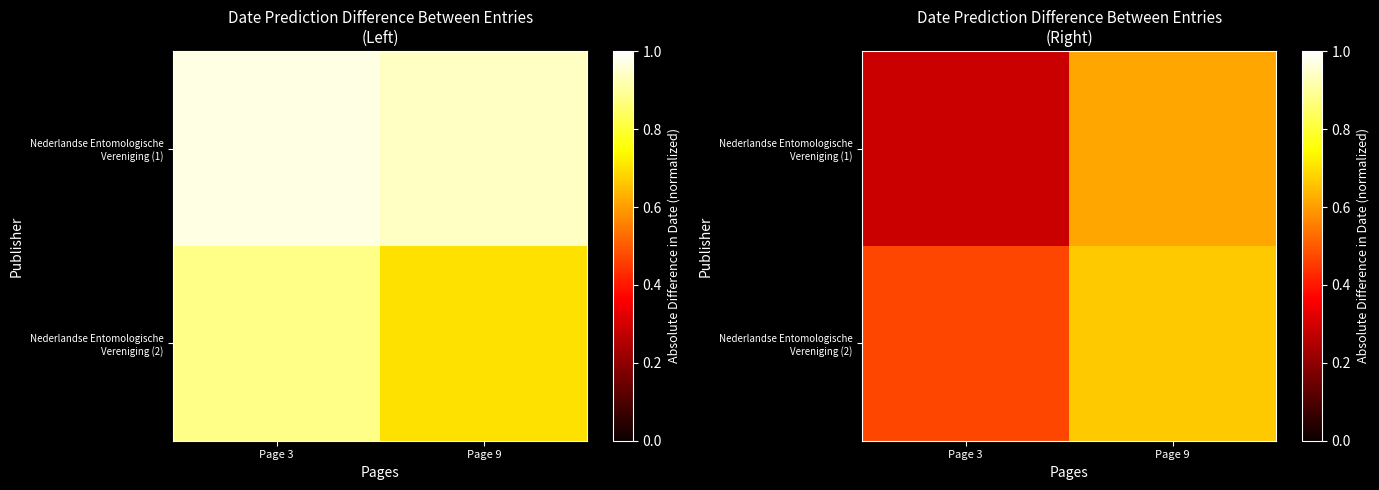

Rank the series by their average value, from highest to lowest.

Nederlandse Entomologische Vereniging (2), Nederlandse Entomologische Vereniging (1)